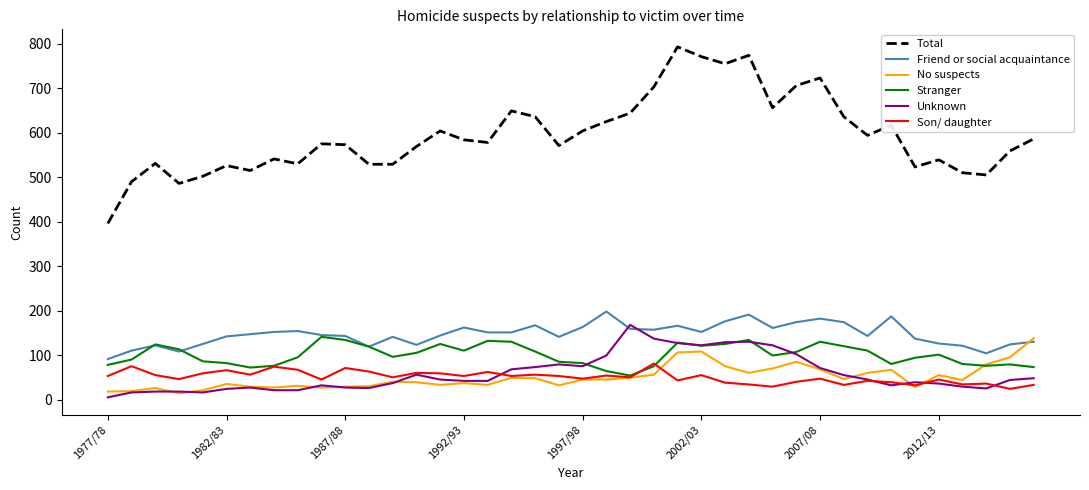

What is the lowest value of the Stranger series?

54